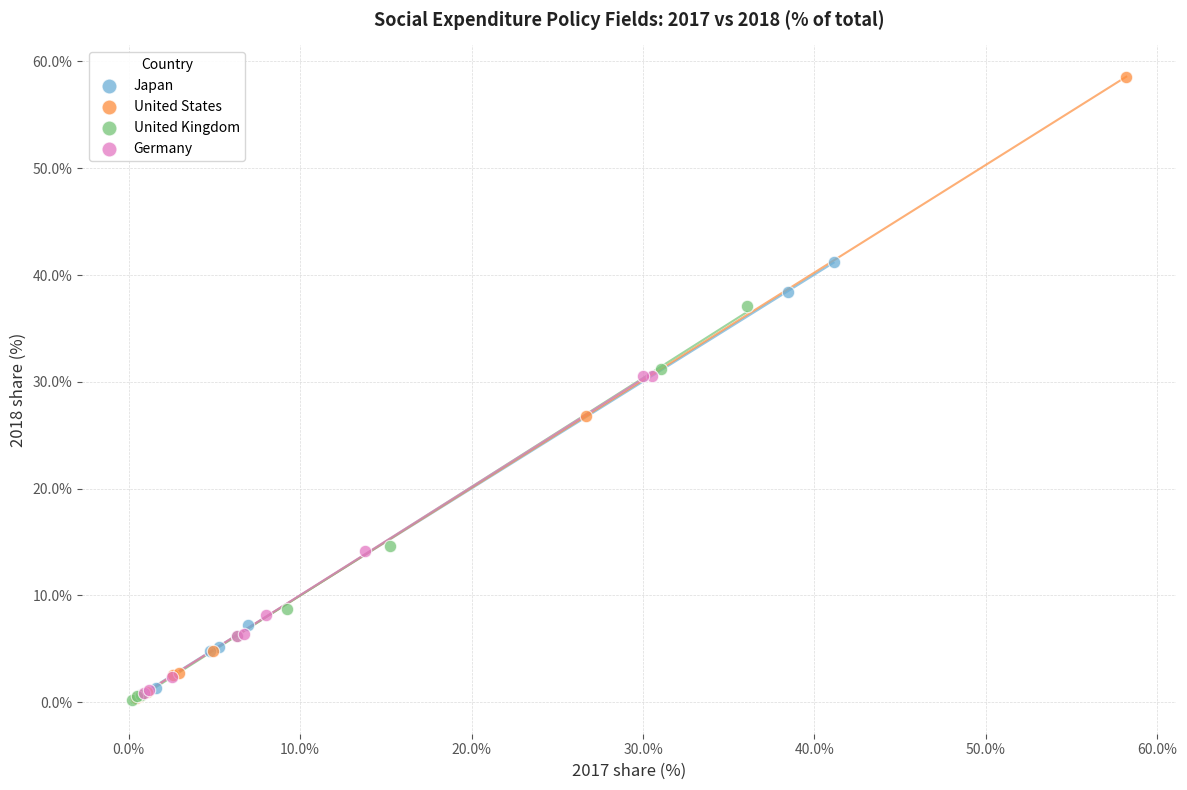

Which series reaches the maximum Y coordinate?

United States